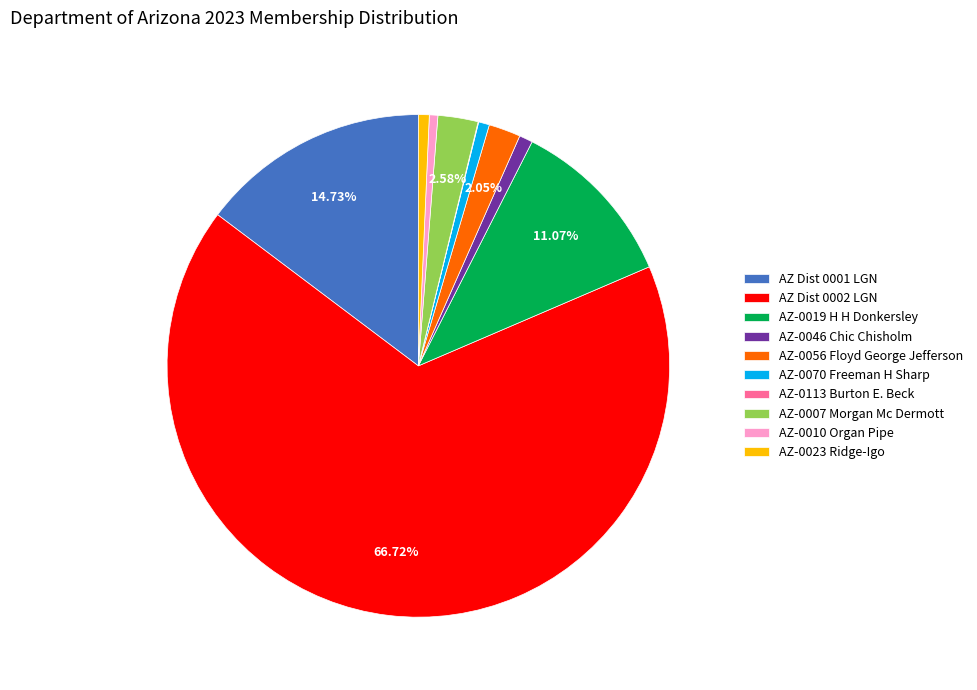

Approximately how many times larger is the value at AZ-0056 Floyd George Jefferson compared to AZ-0007 Morgan Mc Dermott?

0.8